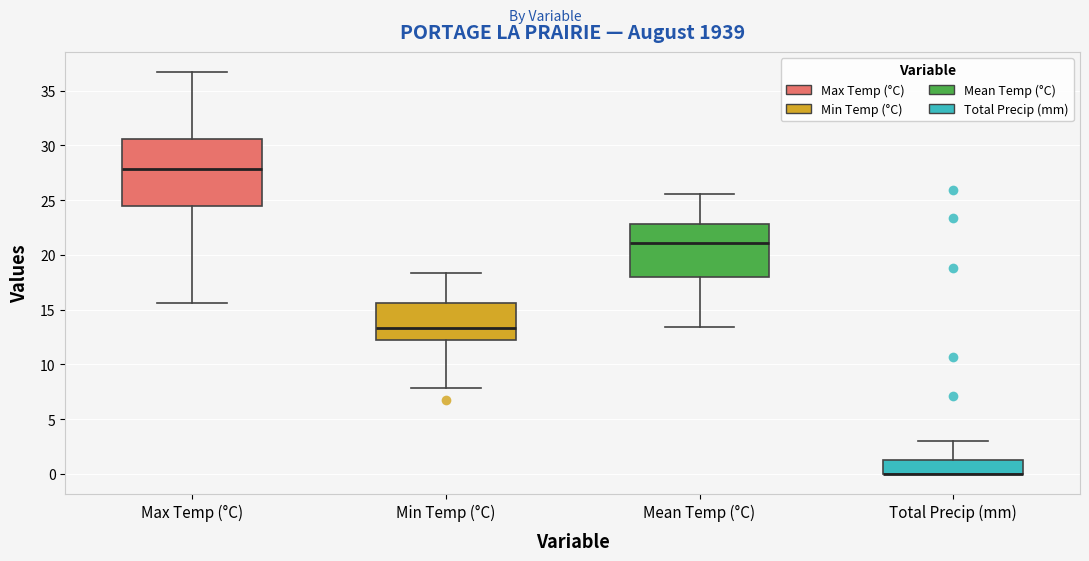

Reading left to right, transcribe this box plot: for each box, give where its median line is, the range the box spans, and where its two whiskers end, as read against the y-axis. The values are not printed on the chart, so give them approximately, as read against the axis.

Max Temp (°C): median 28.0, box 24.5 to 30.5, whiskers 15.5 to 36.5
Min Temp (°C): median 13.5, box 12.0 to 15.5, whiskers 8.0 to 18.5
Mean Temp (°C): median 21.0, box 18.0 to 23.0, whiskers 13.5 to 25.5
Total Precip (mm): median 0.0 (drawn on the box's lower edge), box 0.0 to 1.5, whiskers 0.0 to 3.0